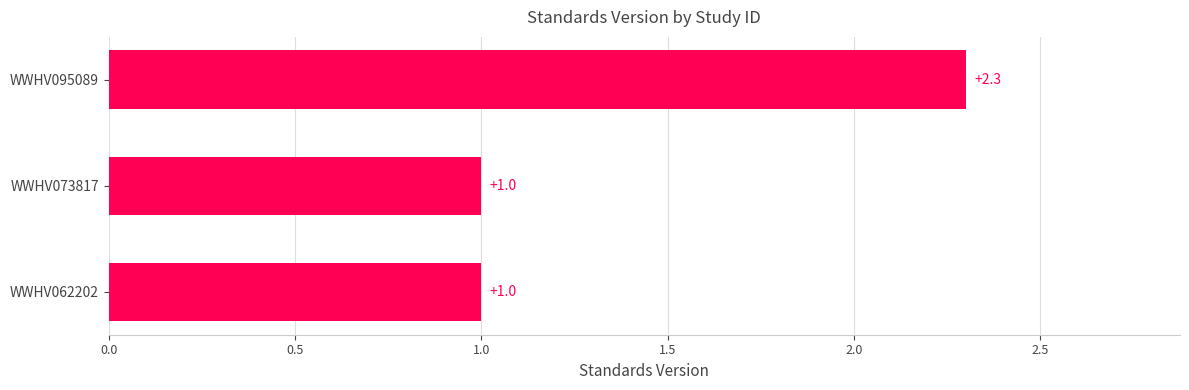

What value does the data have at WWHV095089?

2.3